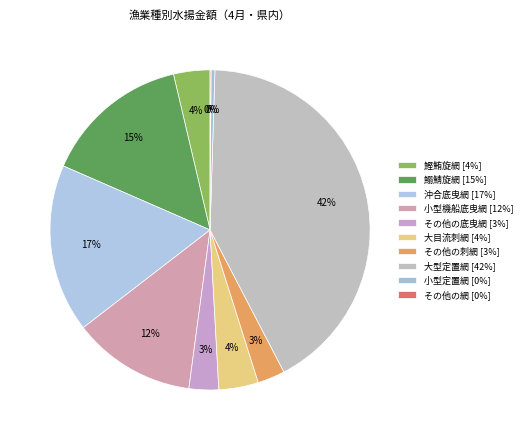

Which category has the biggest portion of the pie?

大型定置網